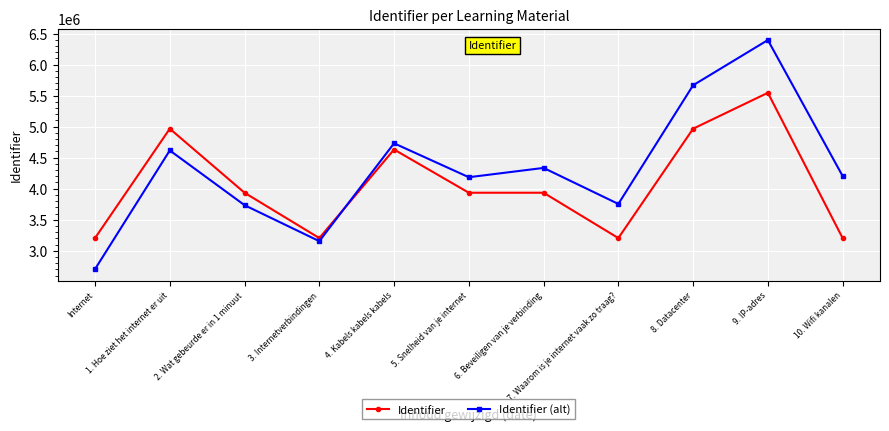

In Identifier (alt), how many points are higher than both neighbors (excluding endpoints)?

4